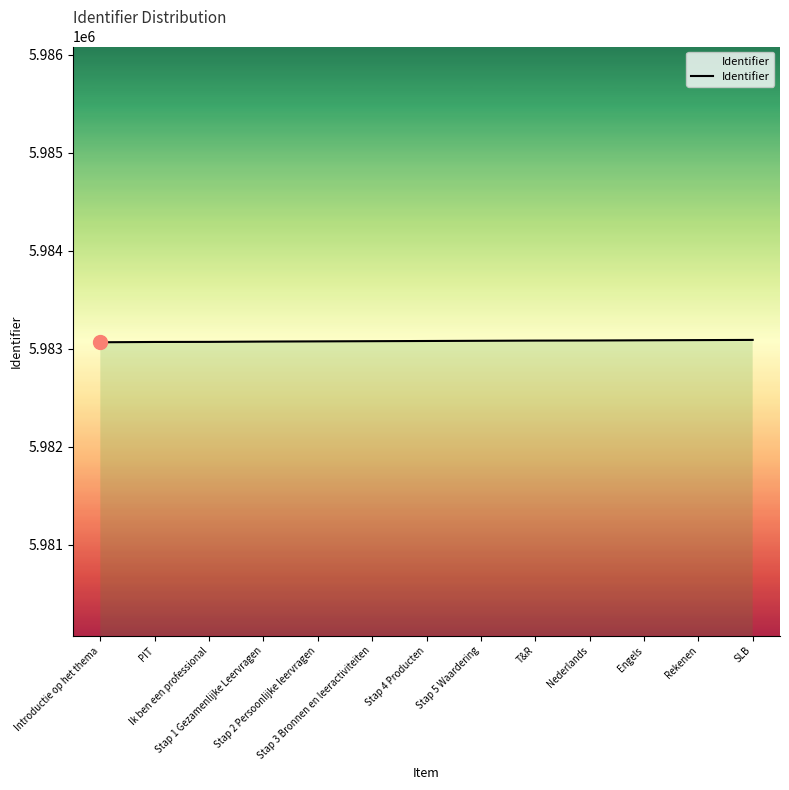

Does the chart display data point markers on the line(s)?

No